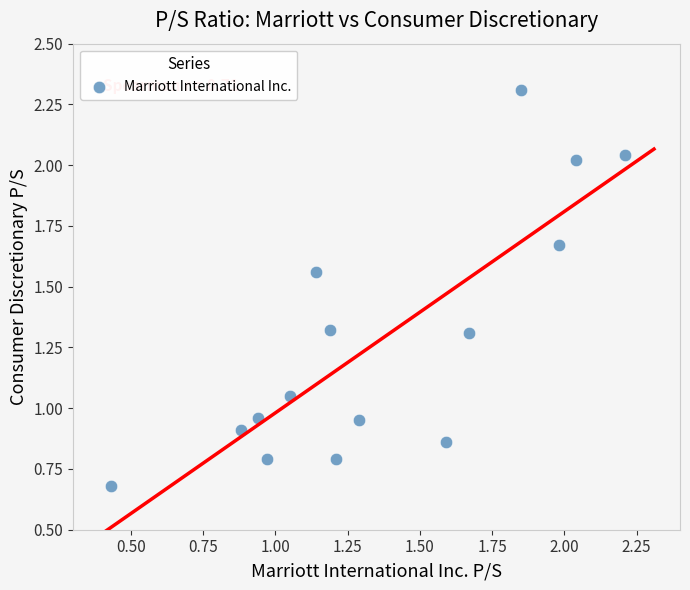

What is the range of X values (max minus min)?

1.8